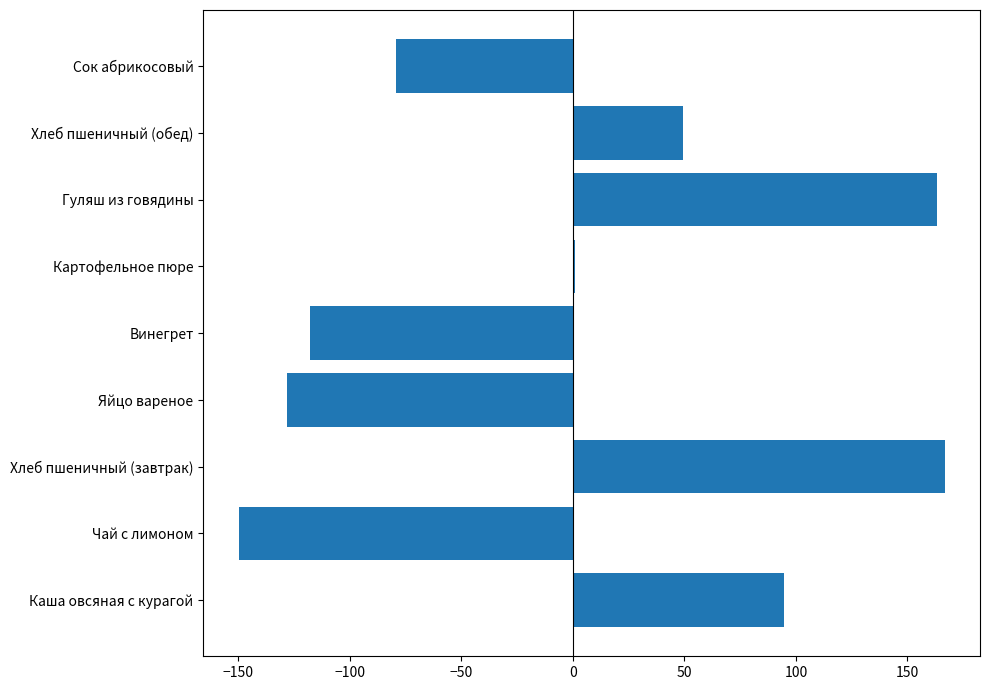

At which label is the value closest to 8?

Картофельное пюре